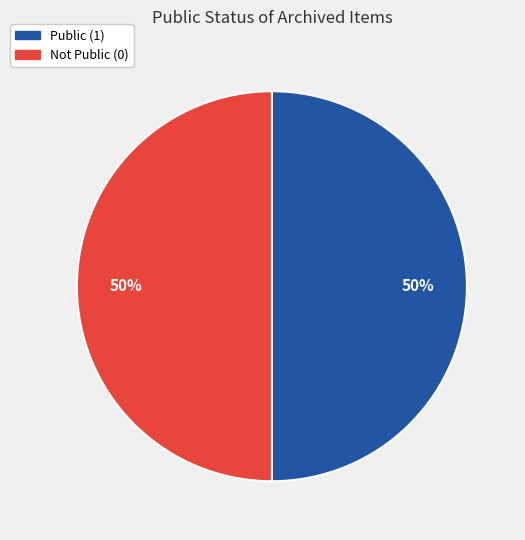

To the nearest percent, what is the difference between the largest and smallest slice percentages?

0%